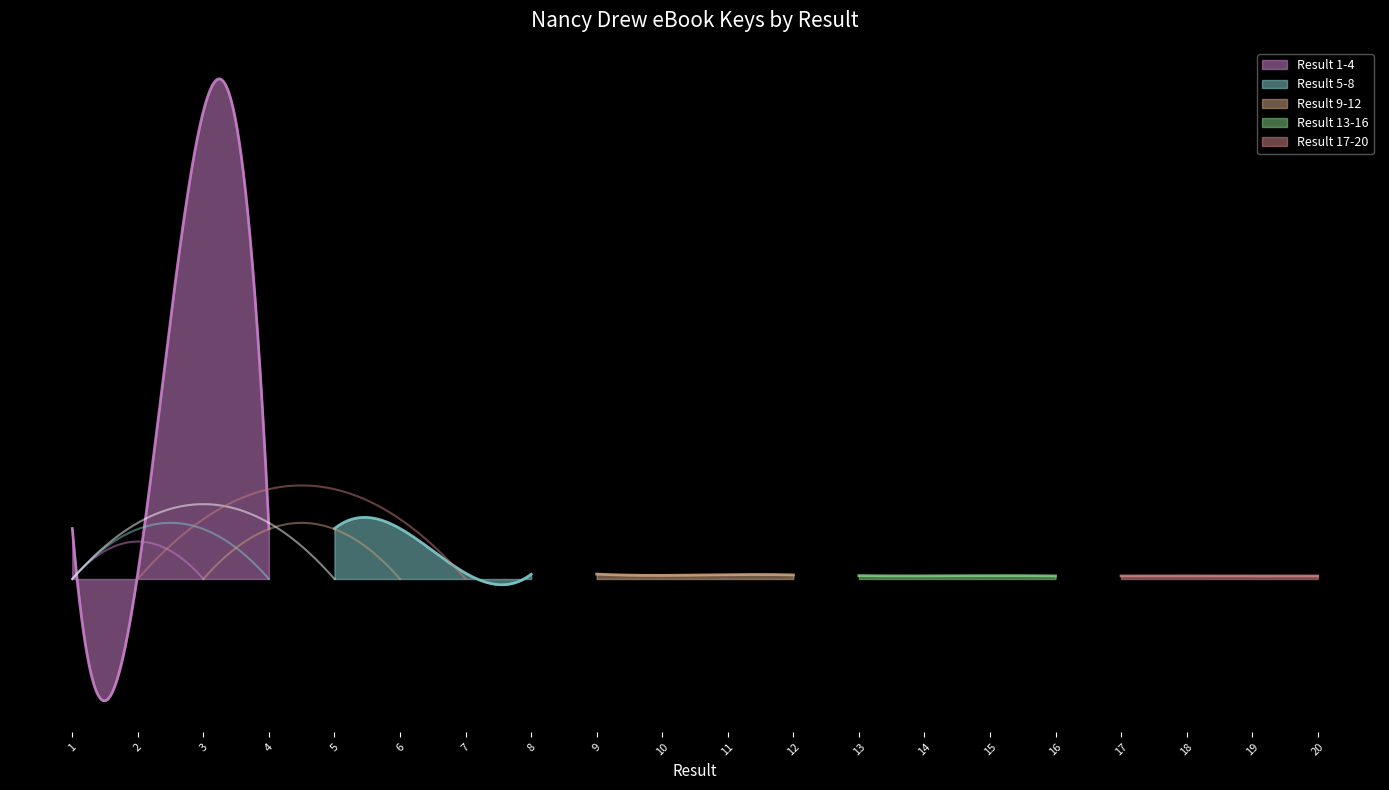

What is the minimum value shown in the chart?

4432